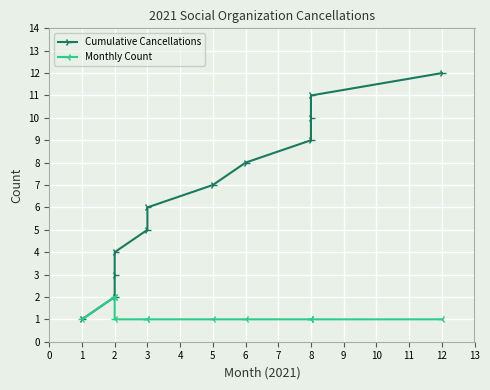

True or false: Cumulative Cancellations and Monthly Count cross at least once.

False